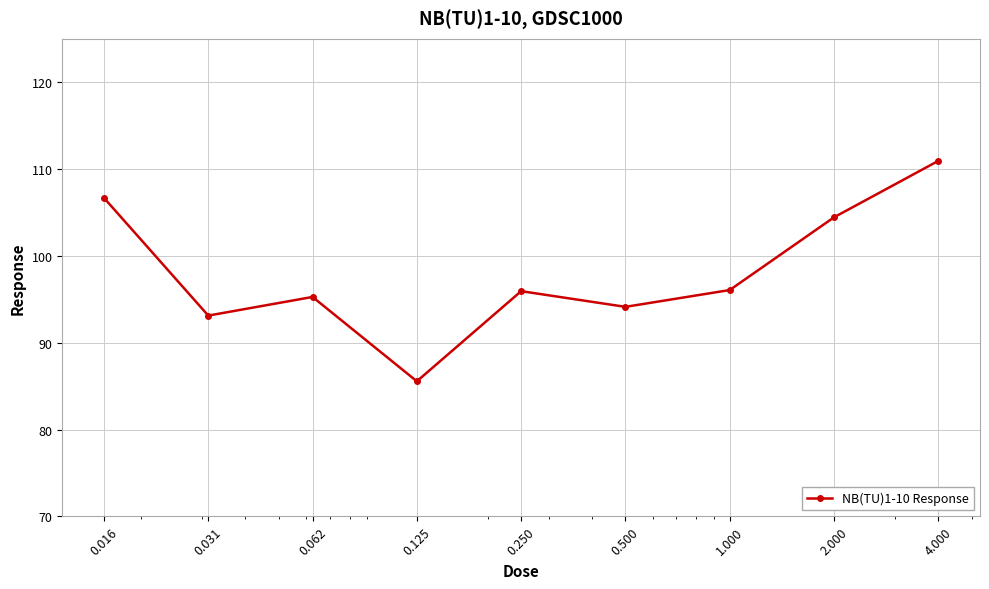

What is the smallest value displayed?

85.6